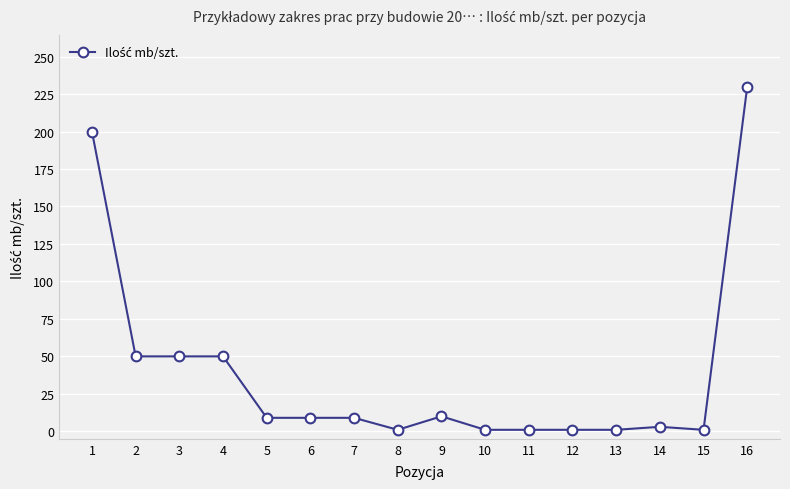

The chart shows a value of 322 at 1. True or false?

False